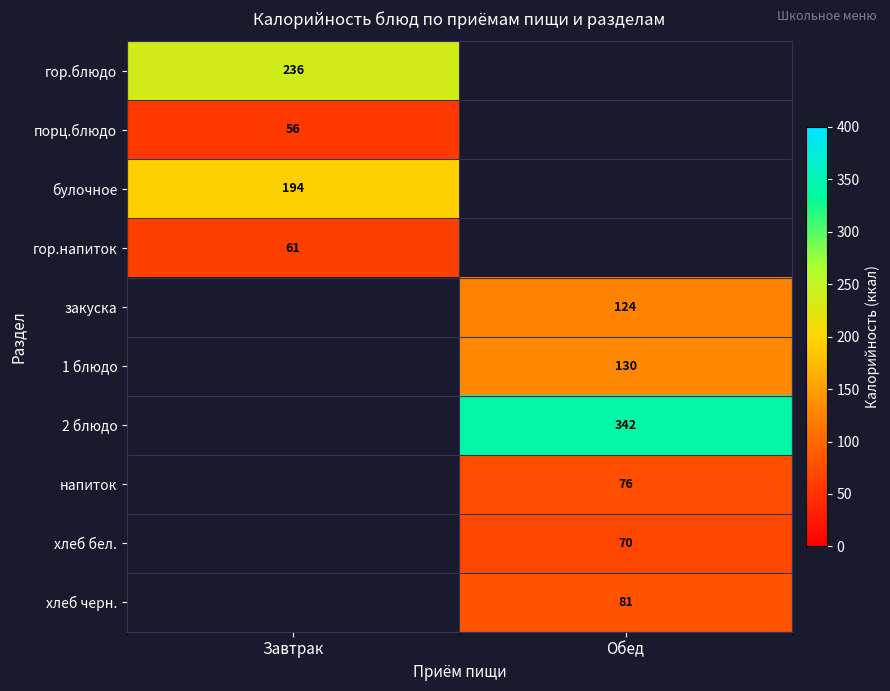

Count the number of categories in the chart.

2